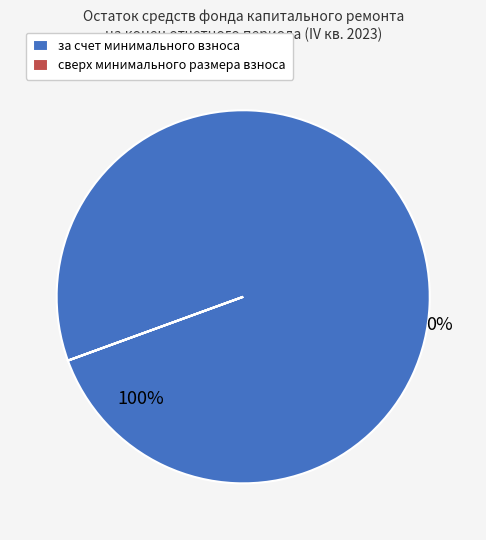

What is the majority slice?

за счет минимального взноса